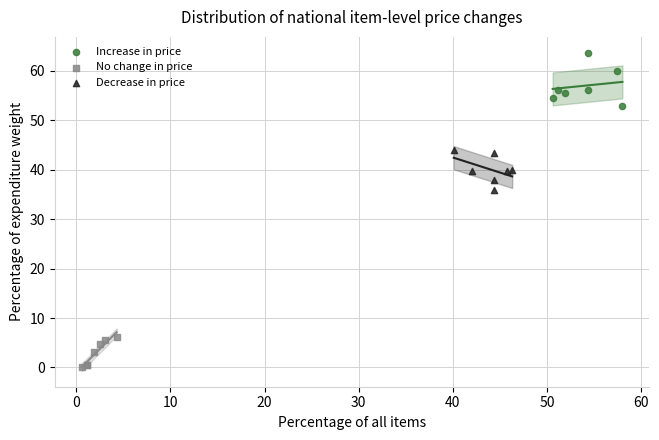

What are all the series names shown in the legend?

Increase in price, No change in price, Decrease in price